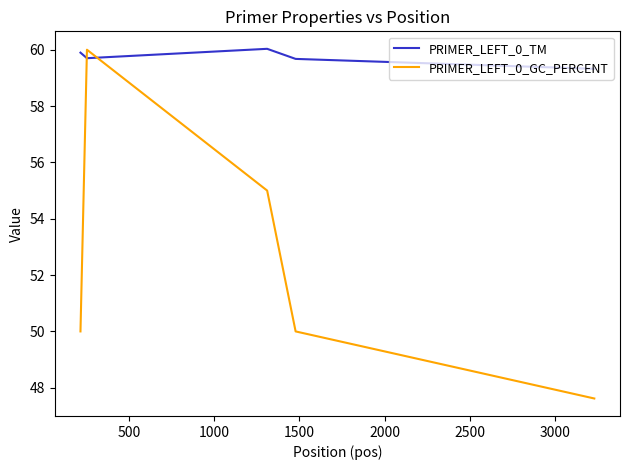

What are all the series names shown in the legend?

PRIMER_LEFT_0_TM, PRIMER_LEFT_0_GC_PERCENT